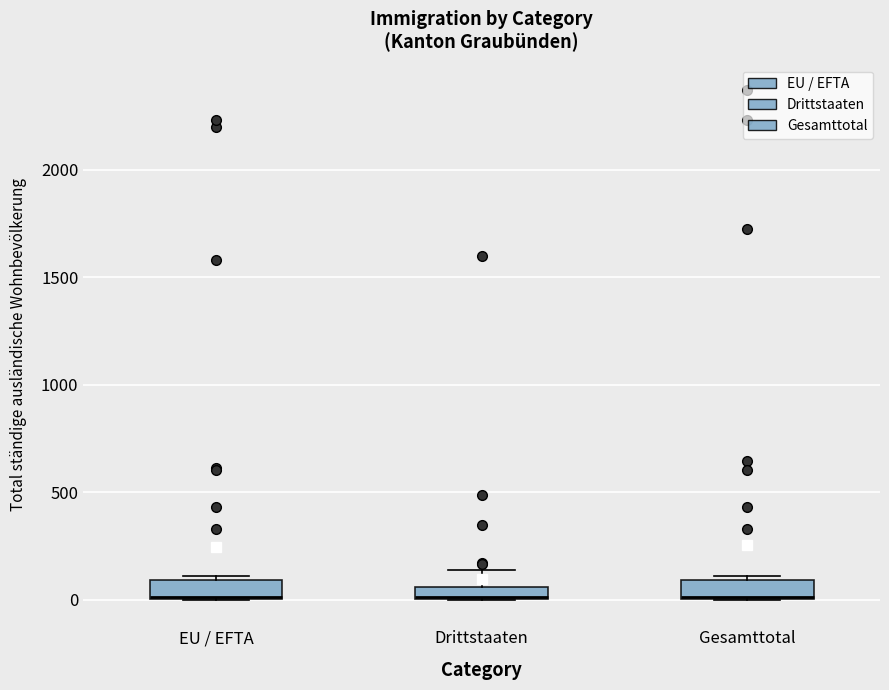

Where is the upper edge of the box for EU / EFTA on the y-axis? The values are not printed on the chart, so give them approximately, as read against the axis.

100